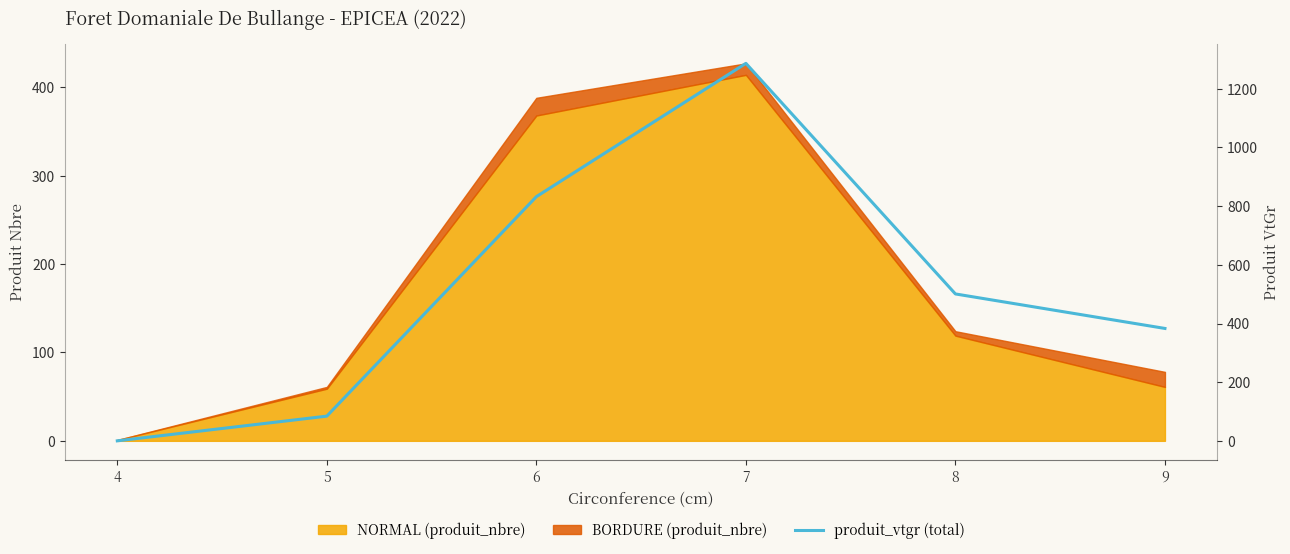

At which category does the data reach its first local peak?

7